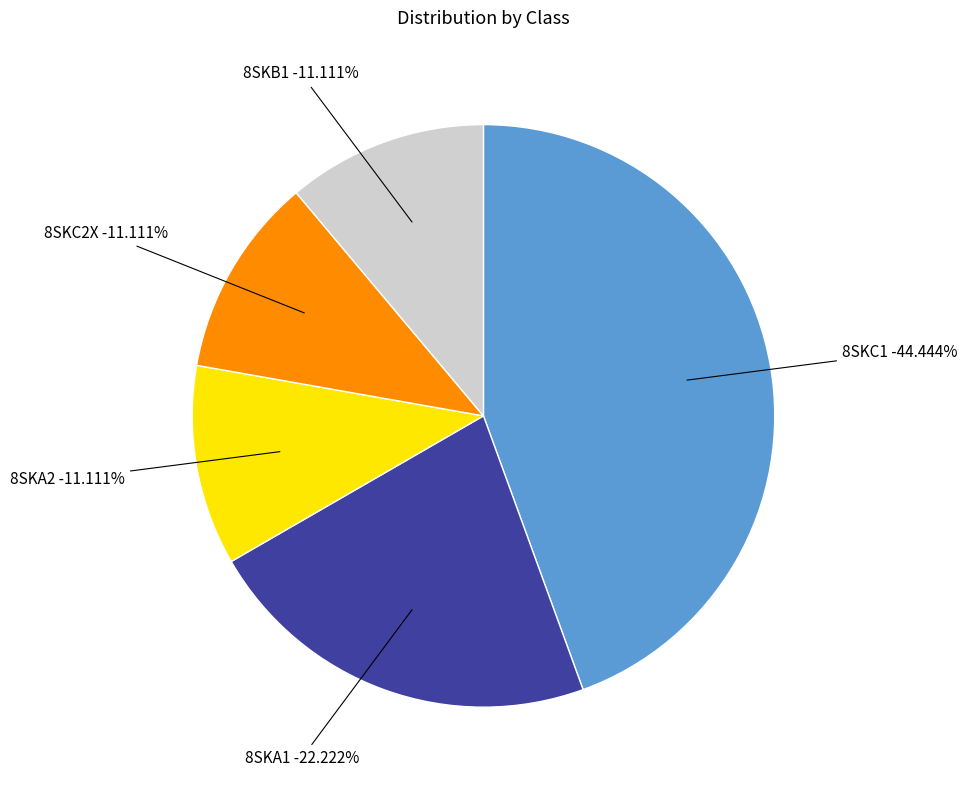

What percentage is the 8SKA2 slice, to the nearest percent?

11%